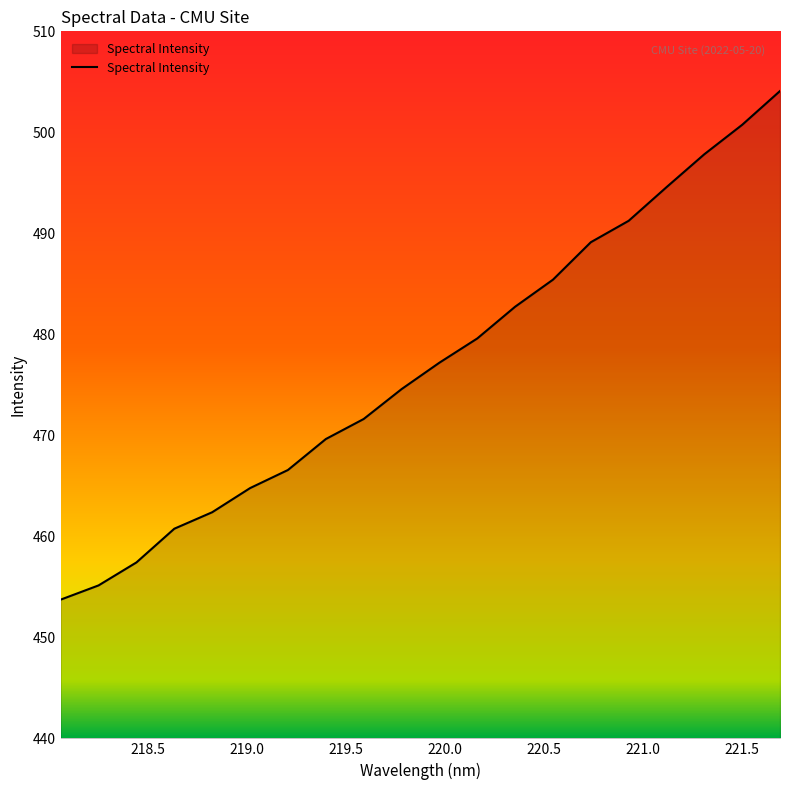

What is the difference between the maximum and minimum values?

50.4